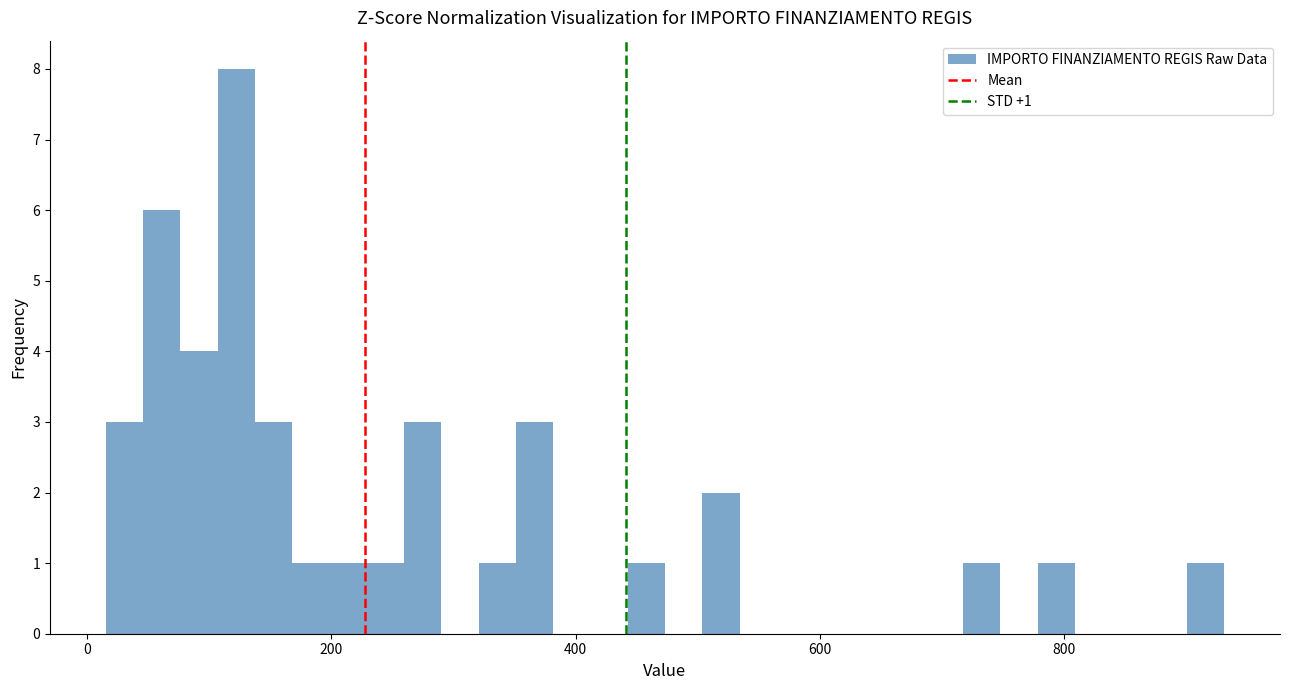

Around what value on the x-axis is the tallest bar? Give the approximate position of its centre, as read against the axis.

120